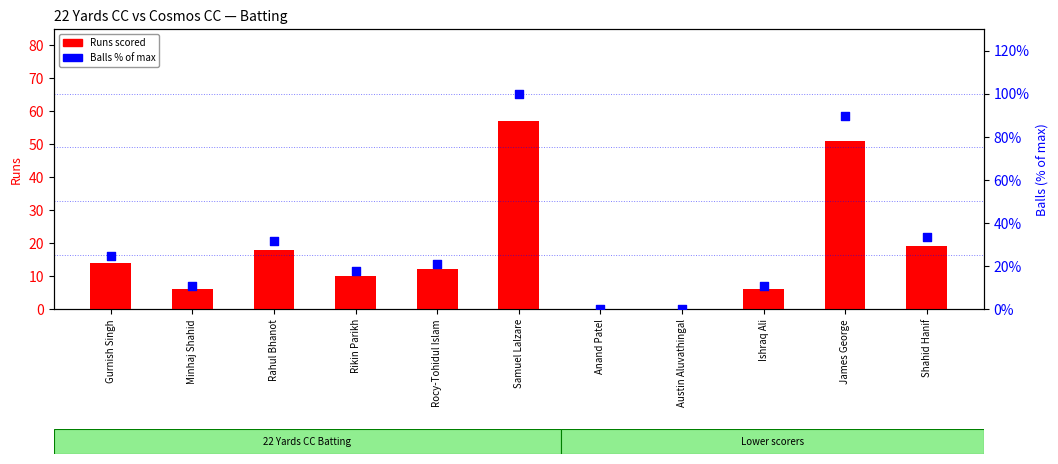

Which series has the largest Y range (max minus min)?

Balls % of max